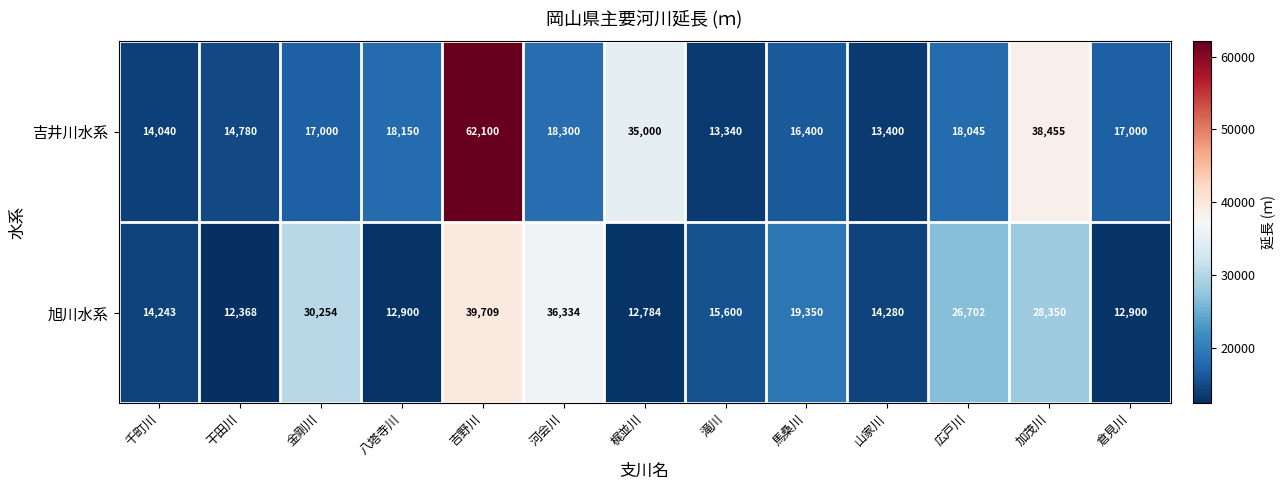

What is the maximum value shown in the chart?

62100